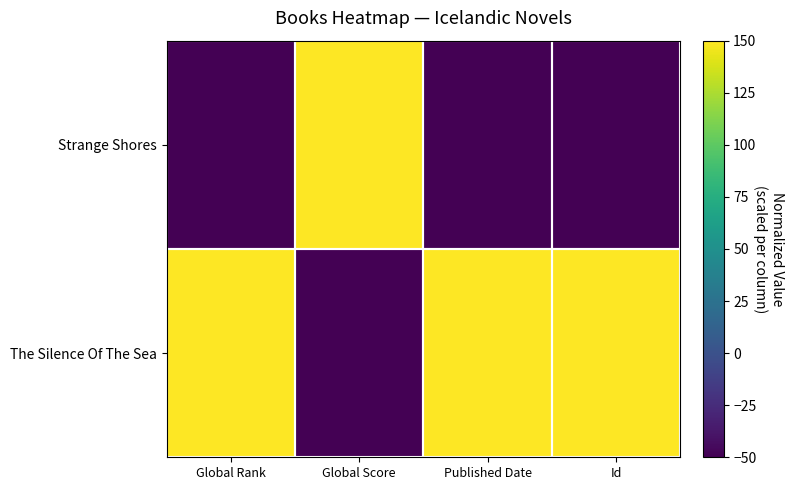

Reading left to right, extract all data points from this chart.

Strange Shores: Global Rank=-50	Global Score=150	Published Date=-50	Id=-50
The Silence Of The Sea: Global Rank=150	Global Score=-50	Published Date=150	Id=150